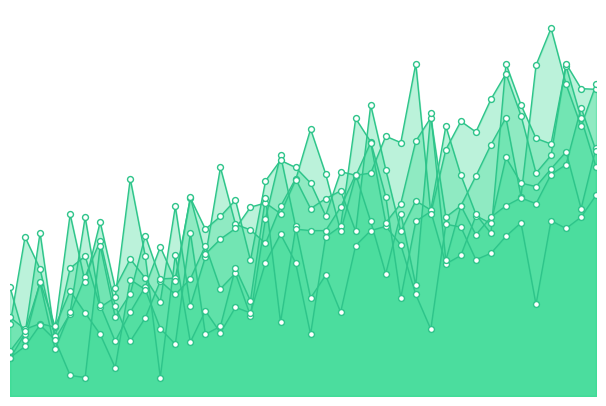

What is the total value across all series at 2025?

123.2